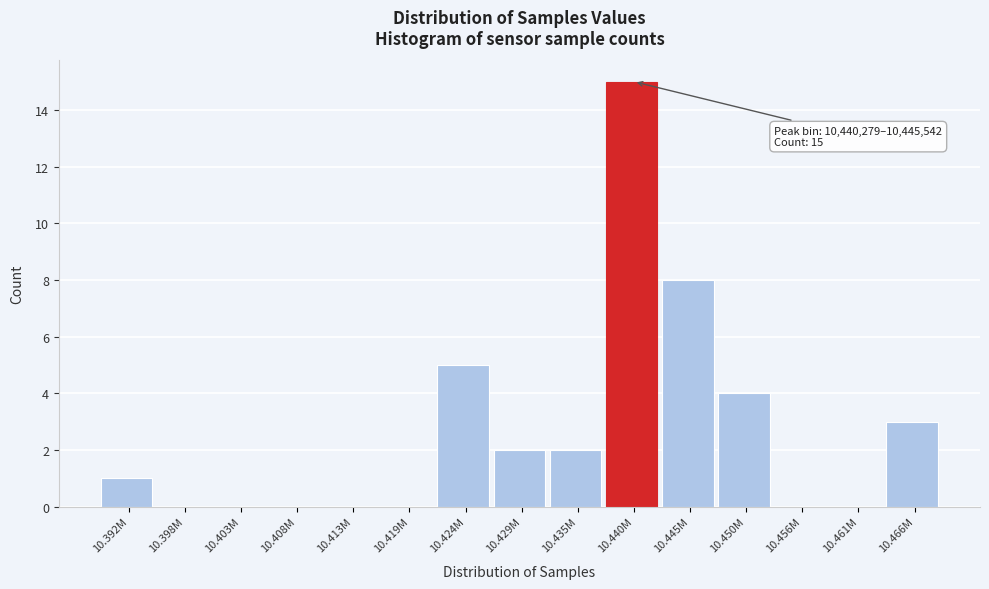

Reading left to right, list all the values displayed in this chart.

10.392M=1	10.398M=0	10.403M=0	10.408M=0	10.413M=0	10.419M=0	10.424M=5	10.429M=2	10.435M=2	10.440M=15	10.445M=8	10.450M=4	10.456M=0	10.461M=0	10.466M=3